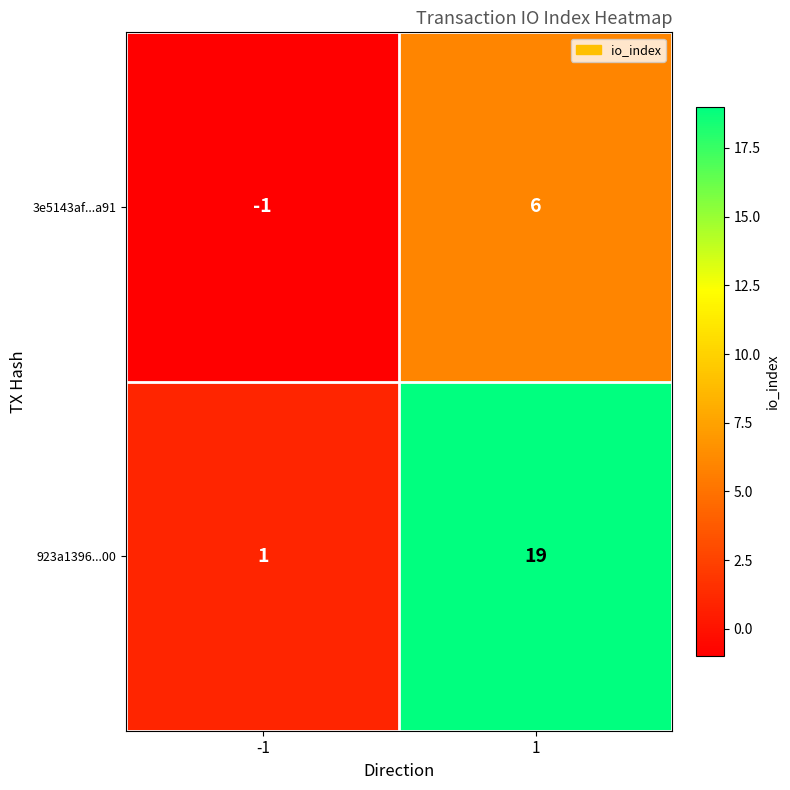

Is it true that 3e5143af...a91 equals -1 at -1?

True